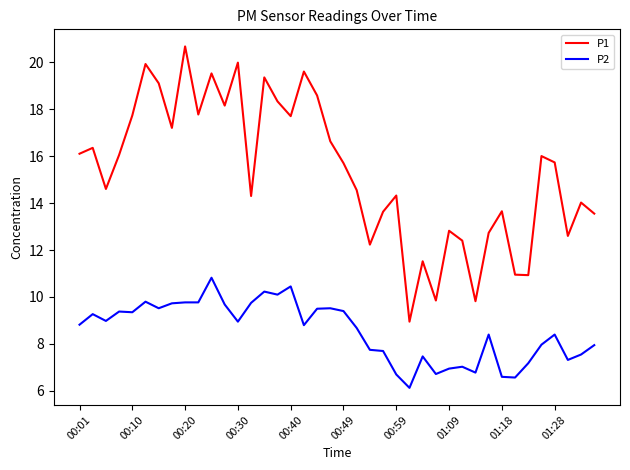

Which series has the largest total across all categories?

P1